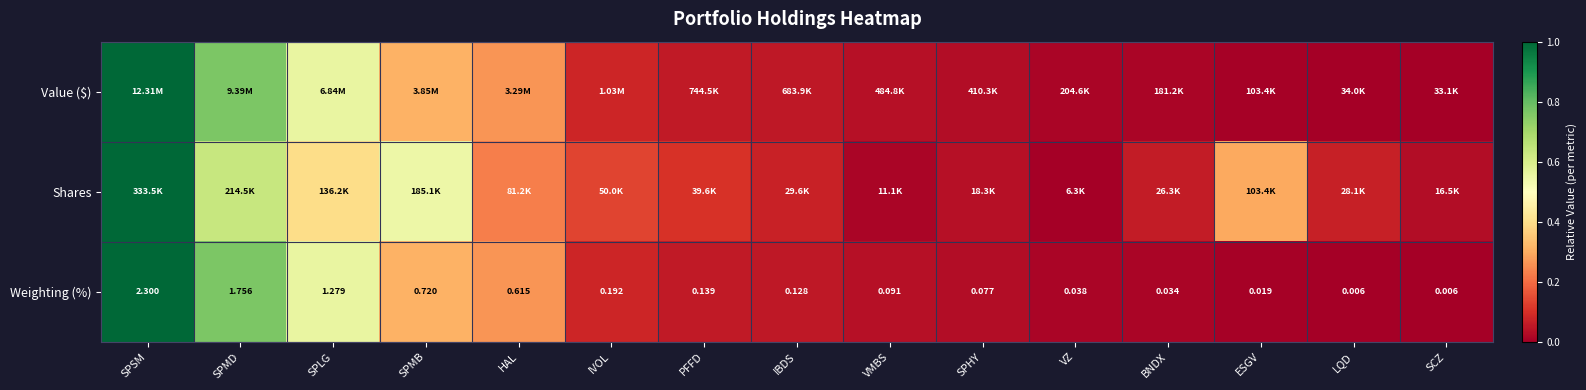

Where is Weighting (%) nearest to the value 1?

SPLG